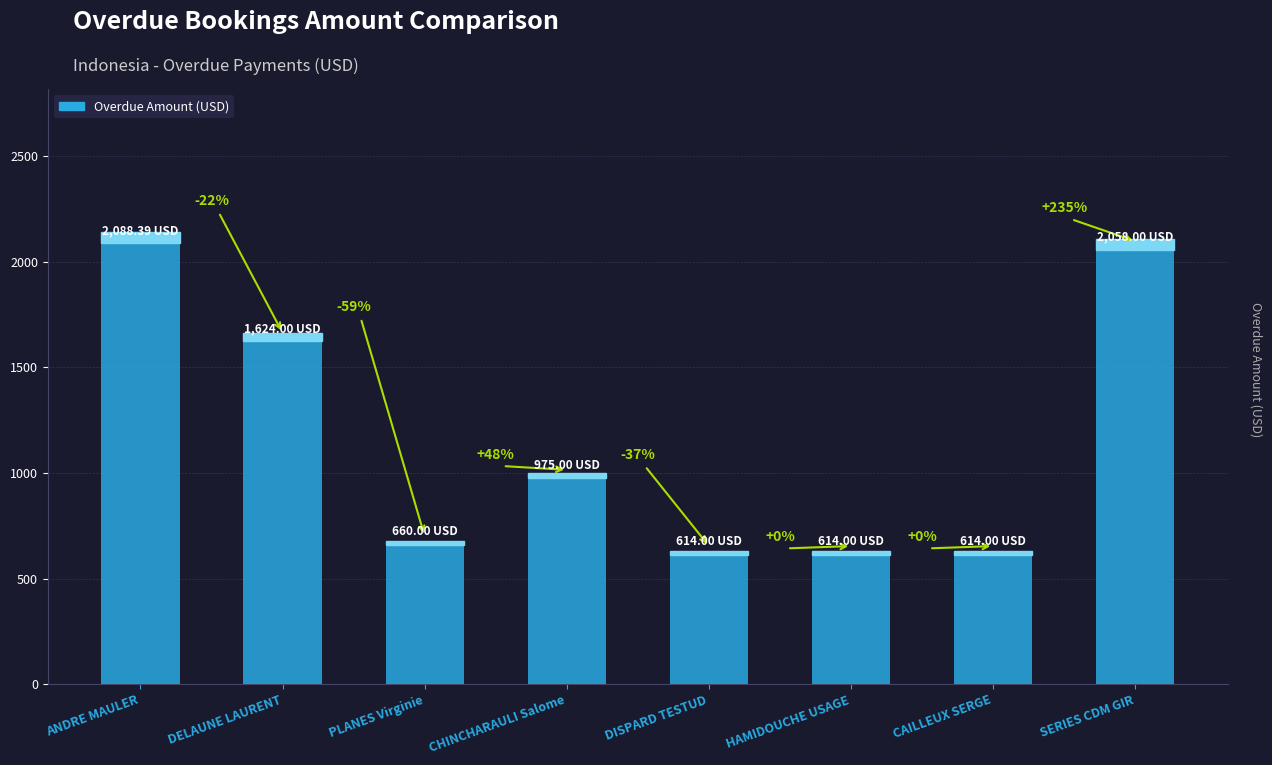

Which category has the highest value across all series?

ANDRE MAULER